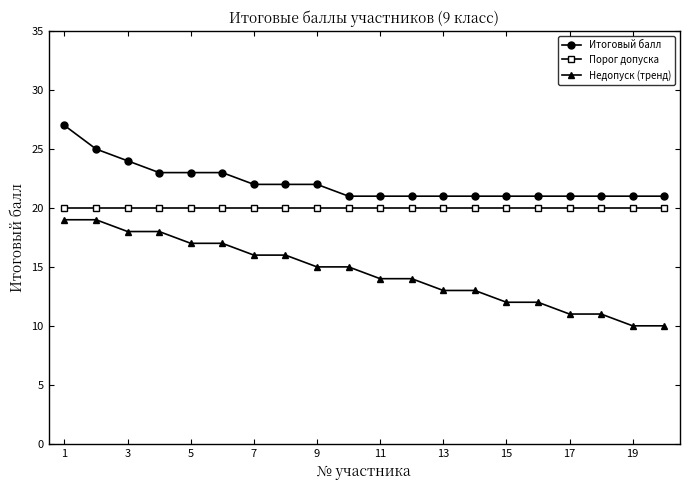

What is the maximum value shown in the chart?

27